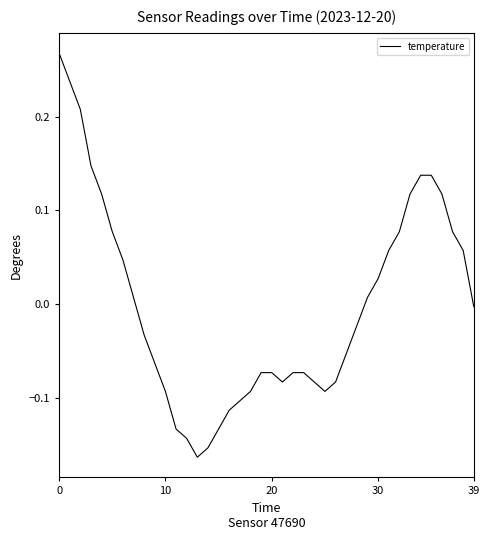

What is the difference between the maximum and minimum values?

0.4